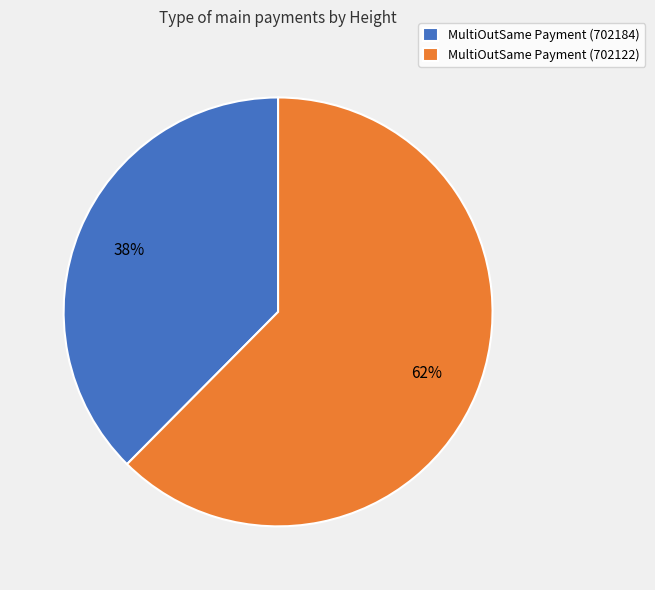

Is the sum of MultiOutSame Payment (702184) and MultiOutSame Payment (702122) greater than half?

Yes